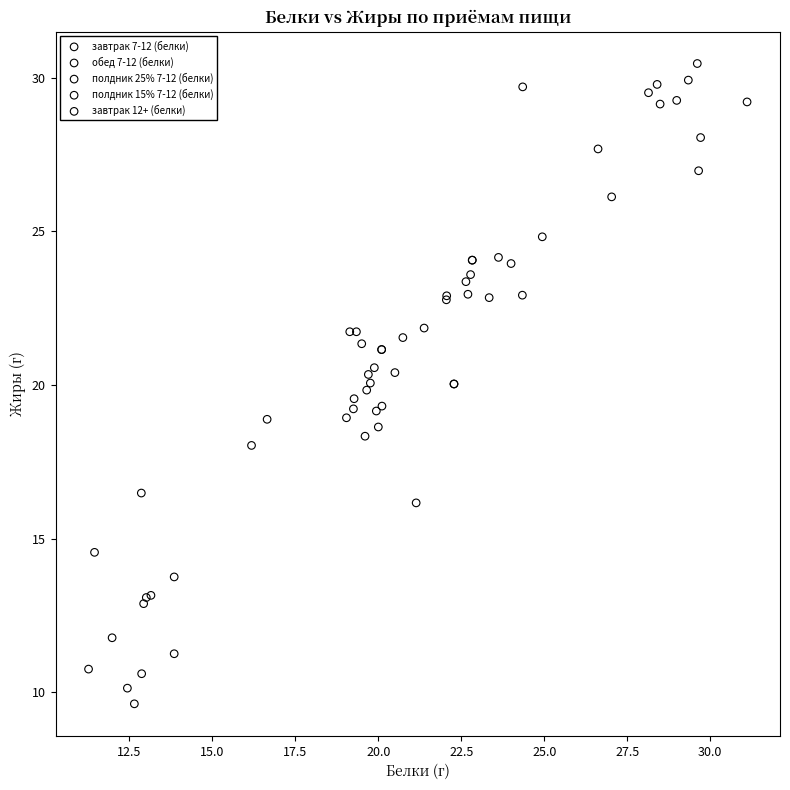

Which series reaches the maximum Y coordinate?

обед 7-12 (белки)